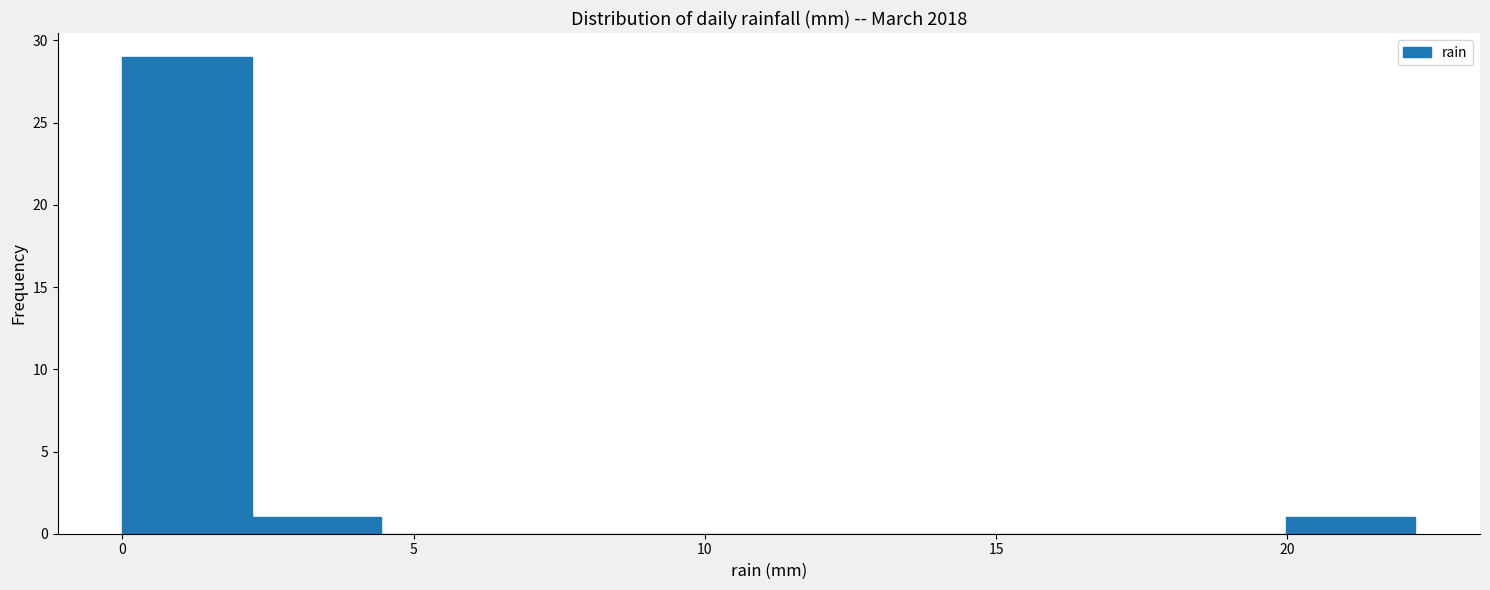

Reading left to right, transcribe this chart: for each bar, give the range it covers on the x-axis and its height. Neither the bar edges nor the heights are printed on the chart, so give them approximately, as read against the axes.

0.0 to 2.0: 29
2.0 to 4.5: 1
4.5 to 6.5: 0
6.5 to 9.0: 0
9.0 to 11.0: 0
11.0 to 13.5: 0
13.5 to 15.5: 0
15.5 to 18.0: 0
18.0 to 20.0: 0
20.0 to 22.0: 1